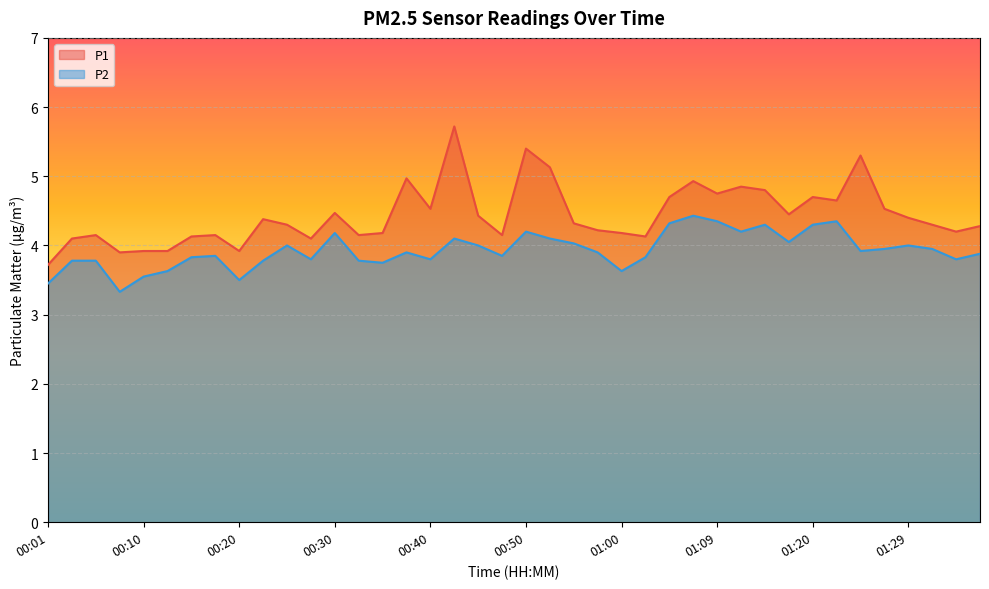

Rank the categories by P1 value from highest to lowest.

00:42, 00:50, 01:24, 00:52, 00:37, 01:07, 01:12, 01:14, 01:09, 01:04, 01:20, 01:22, 00:40, 01:27, 00:30, 01:17, 00:45, 01:29, 00:23, 00:55, 00:25, 01:32, 01:37, 00:57, 01:34, 00:35, 01:00, 00:05, 00:18, 00:33, 00:47, 00:15, 01:02, 00:03, 00:28, 00:10, 00:13, 00:20, 00:08, 00:01